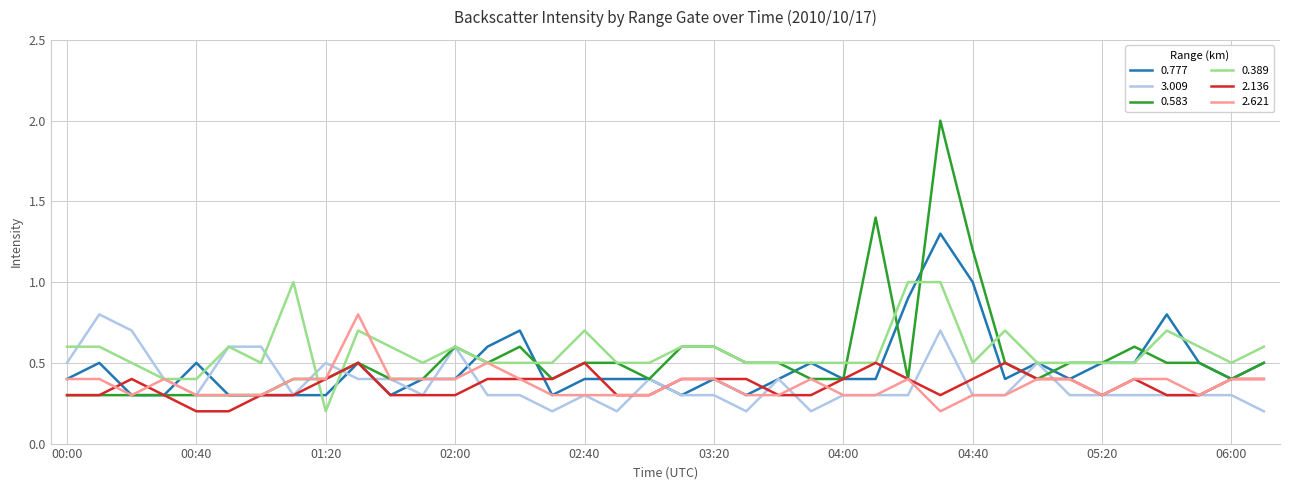

Which series has the largest range (max minus min)?

0.583